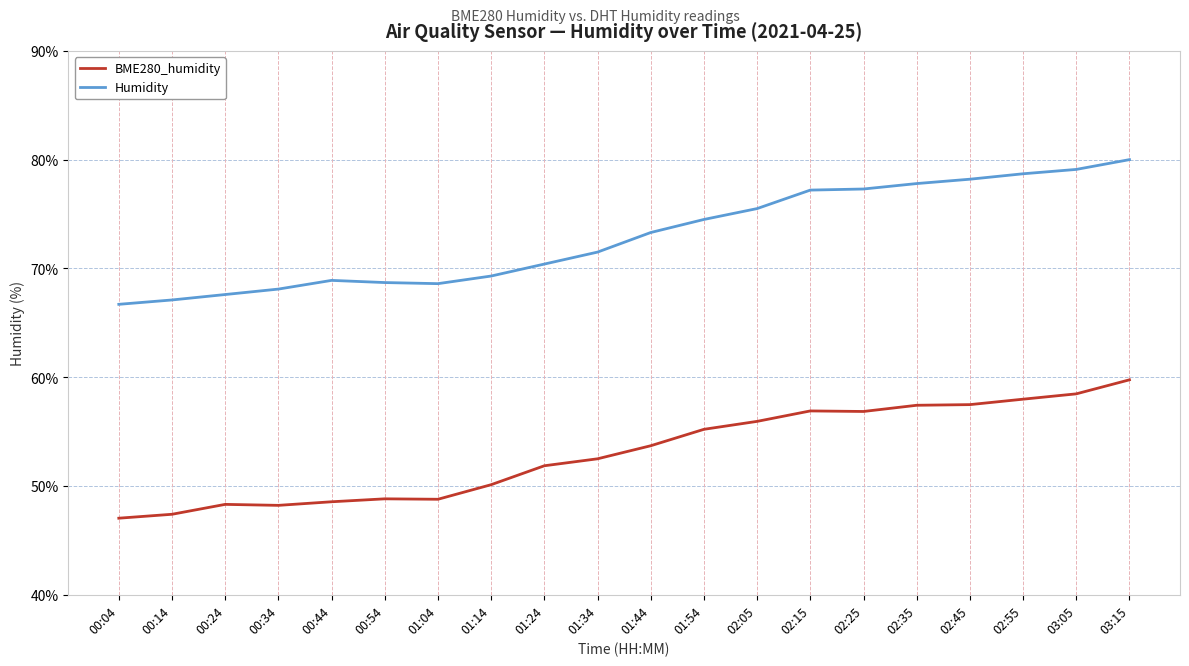

What is the difference between the maximum and minimum values in the BME280_humidity series?

12.7